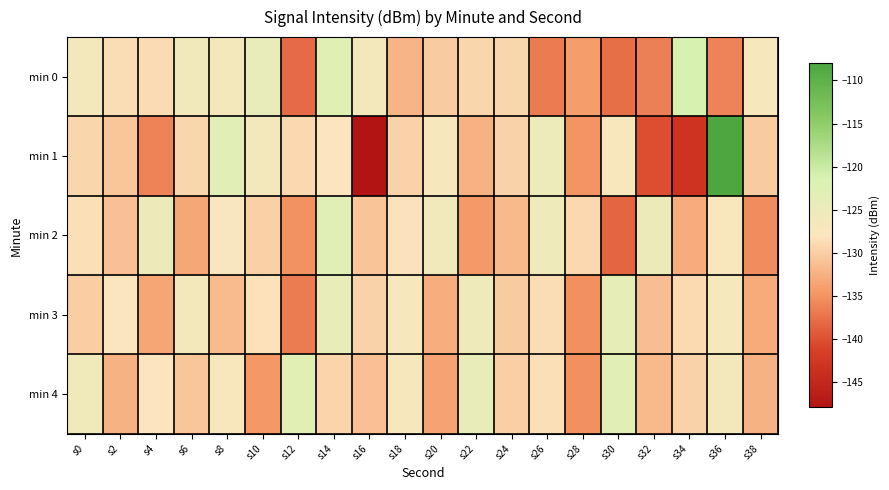

Which series changed the most between s22 and s28?

min 4